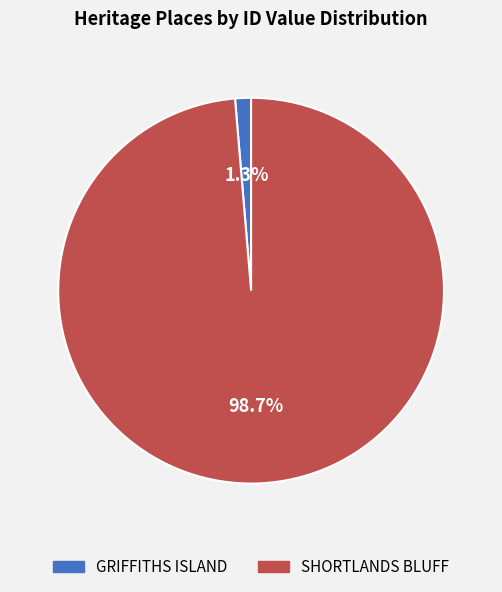

To the nearest percent, what is the combined percentage of SHORTLANDS BLUFF and GRIFFITHS ISLAND?

100%